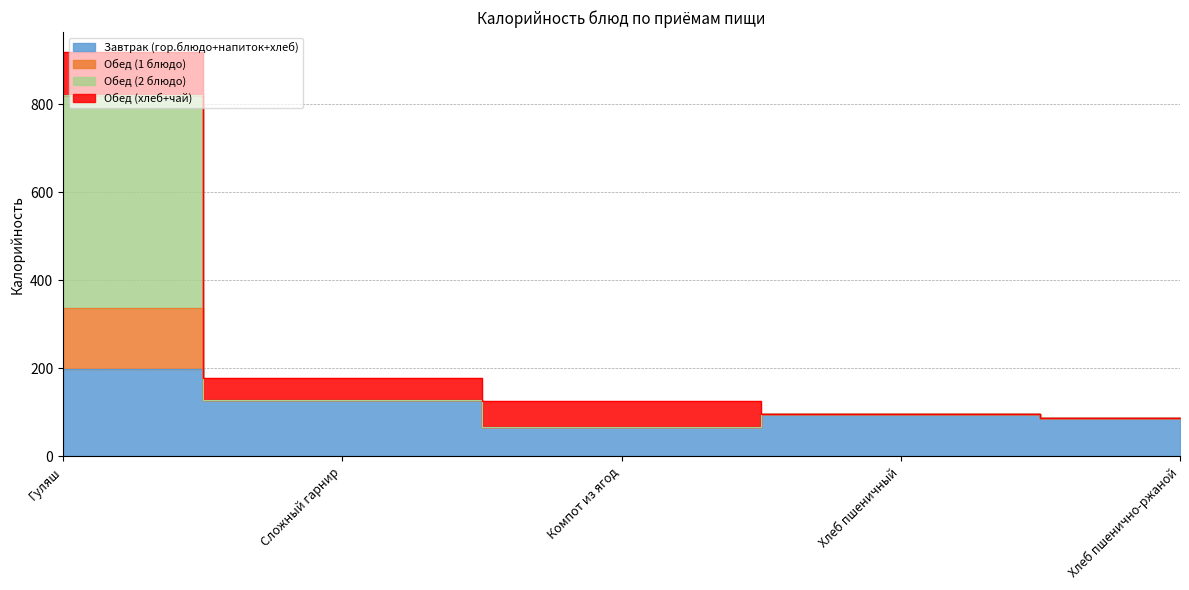

Which label corresponds to the largest value in the chart?

Гуляш